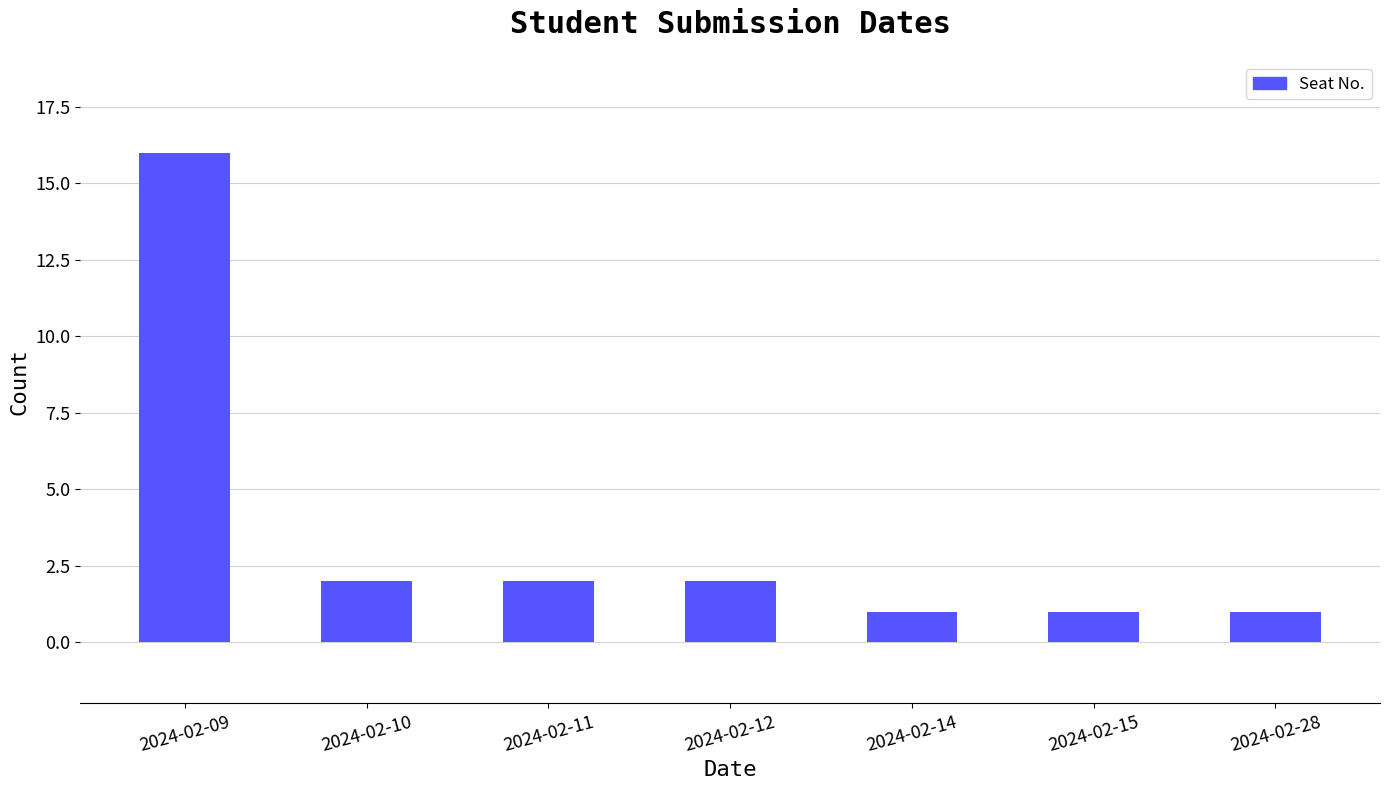

Approximately how many times larger is the value at 2024-02-10 compared to 2024-02-14?

2.0